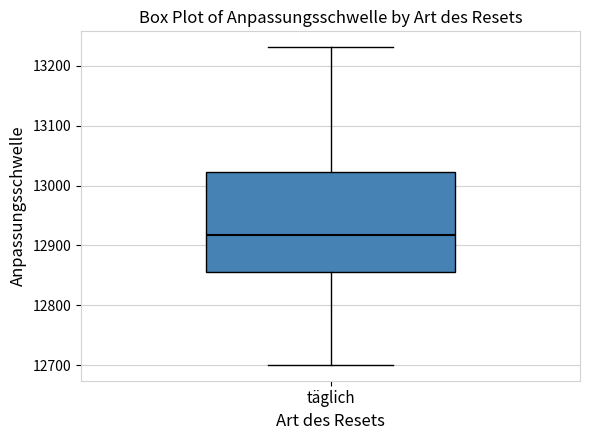

Where does the lower whisker of the box for täglich end on the y-axis? The values are not printed on the chart, so give them approximately, as read against the axis.

12700